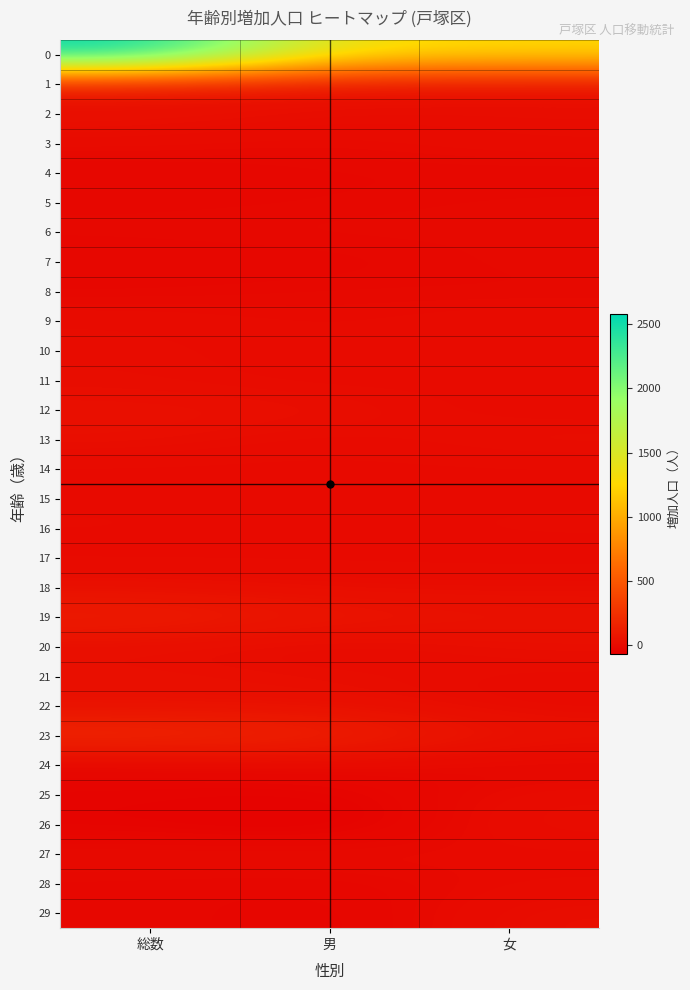

How many series are shown in this chart?

30